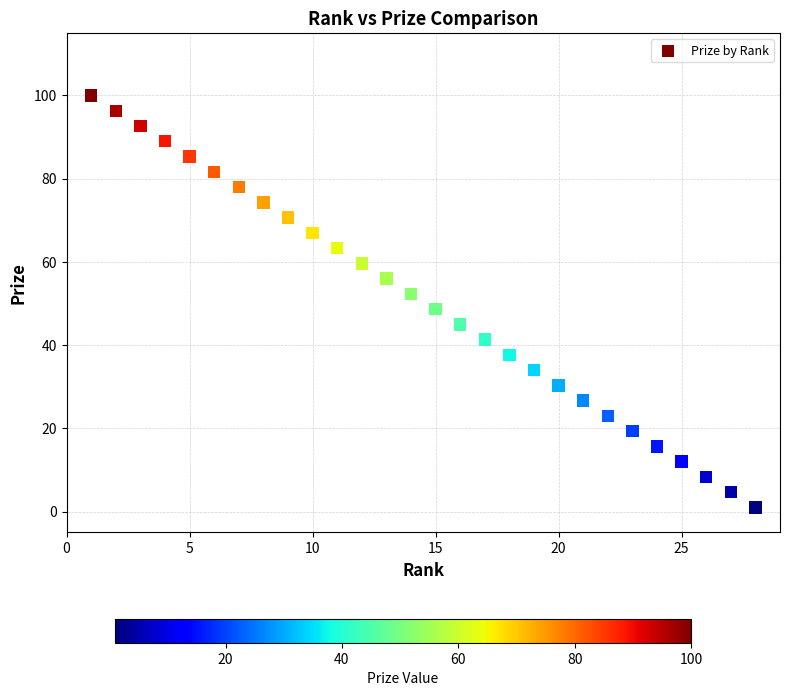

What is the range of X values (max minus min)?

27.0